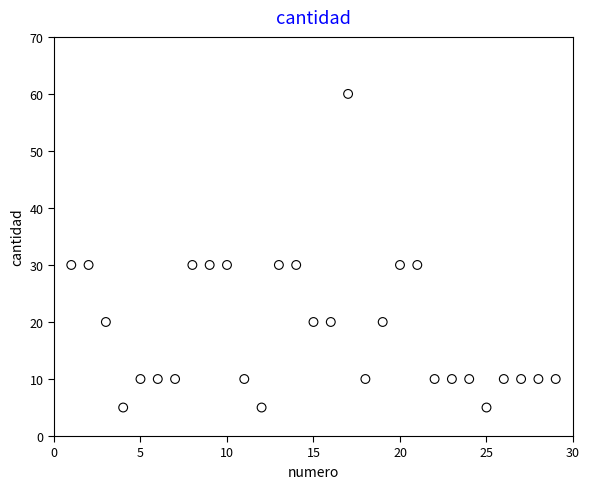

What is the range of X values (max minus min)?

28